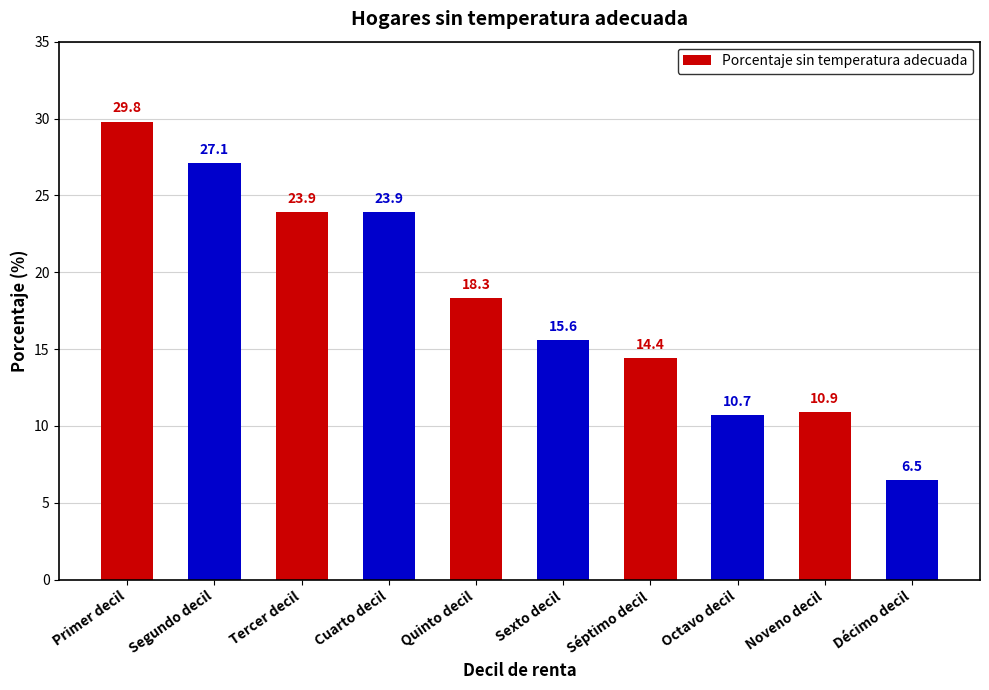

Reading left to right, list all the values displayed in this chart.

Primer decil=29.8	Segundo decil=27.1	Tercer decil=23.9	Cuarto decil=23.9	Quinto decil=18.3	Sexto decil=15.6	Séptimo decil=14.4	Octavo decil=10.7	Noveno decil=10.9	Décimo decil=6.5